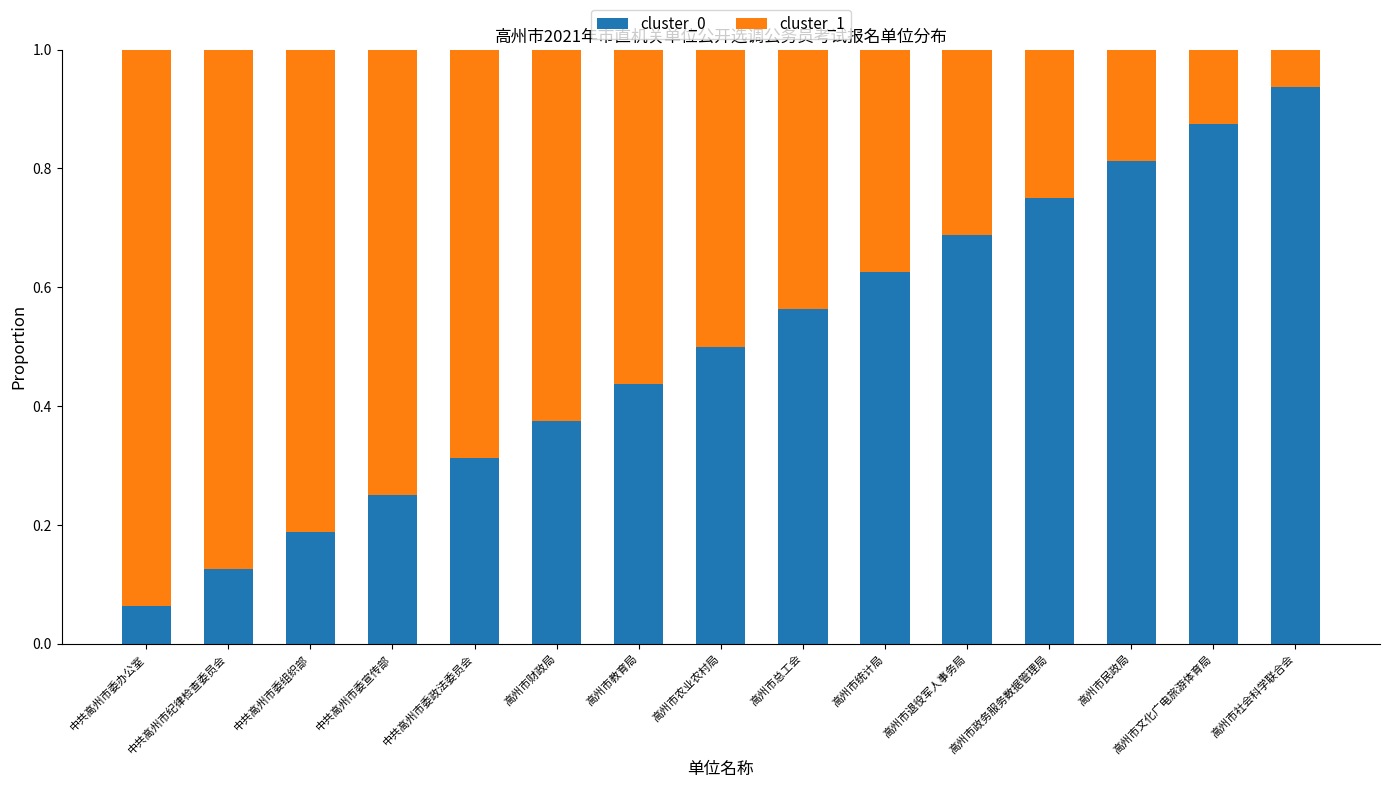

At which label does cluster_0 reach its minimum?

中共高州市委办公室